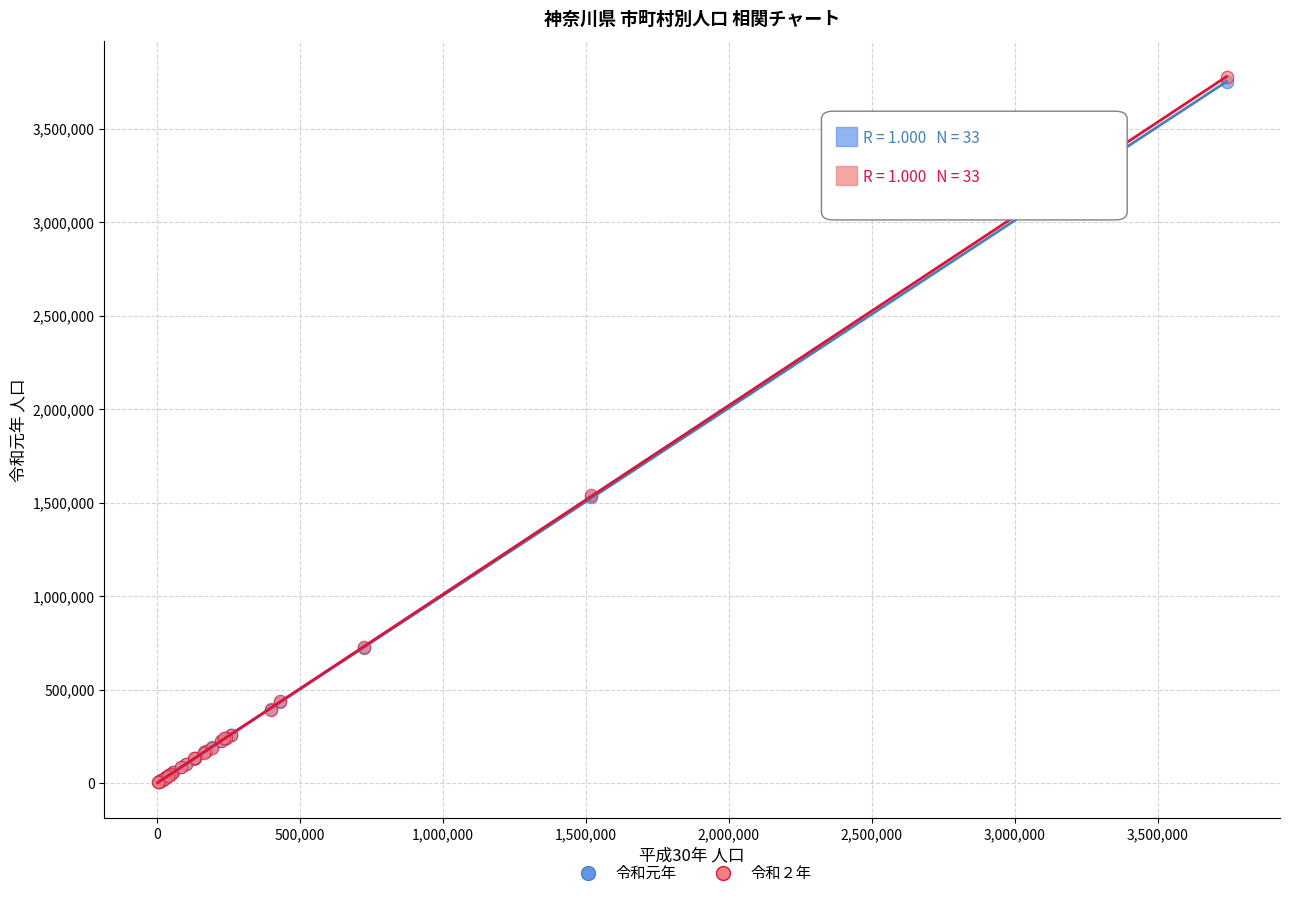

What are all the series names shown in the legend?

令和元年, 令和２年